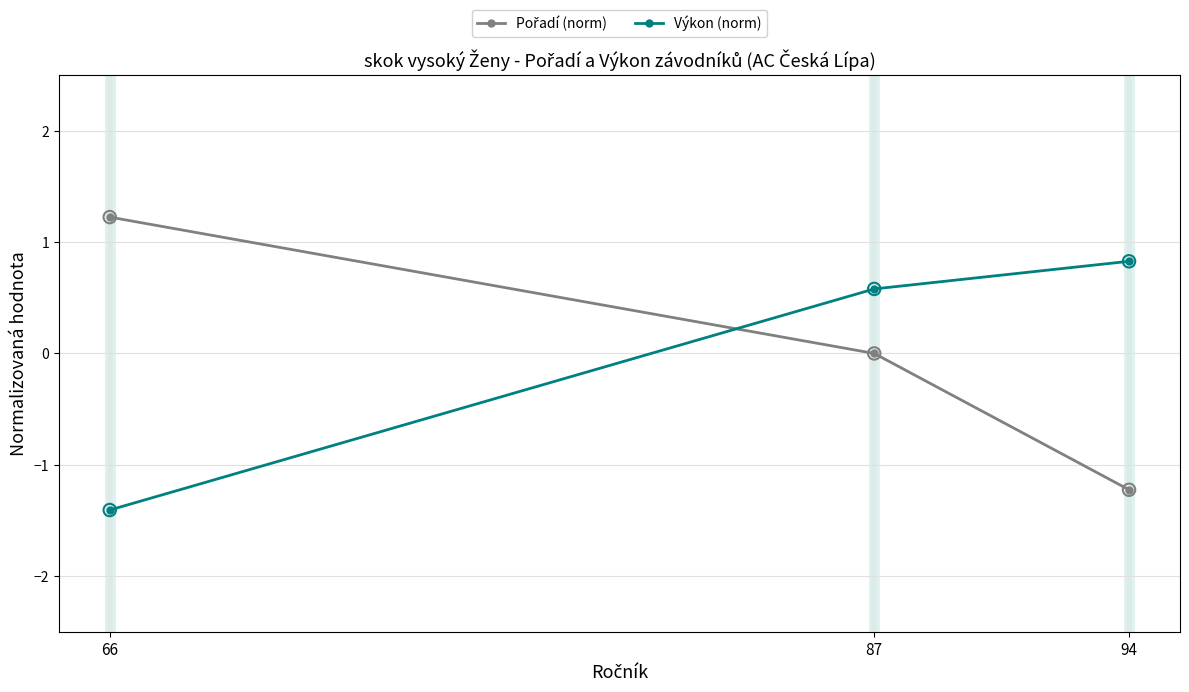

What is the total value across all series at 94?

-0.4